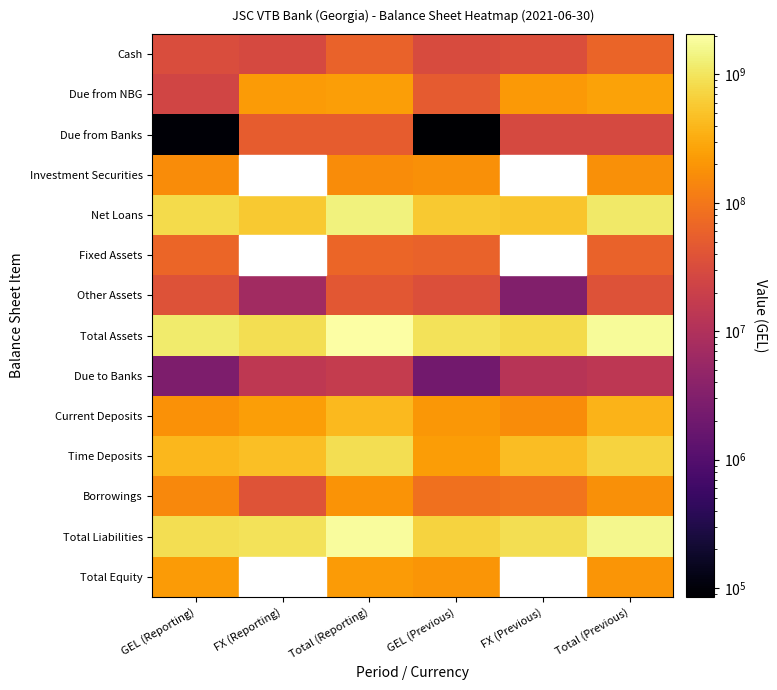

At which label does Net Loans reach its minimum?

FX (Previous)